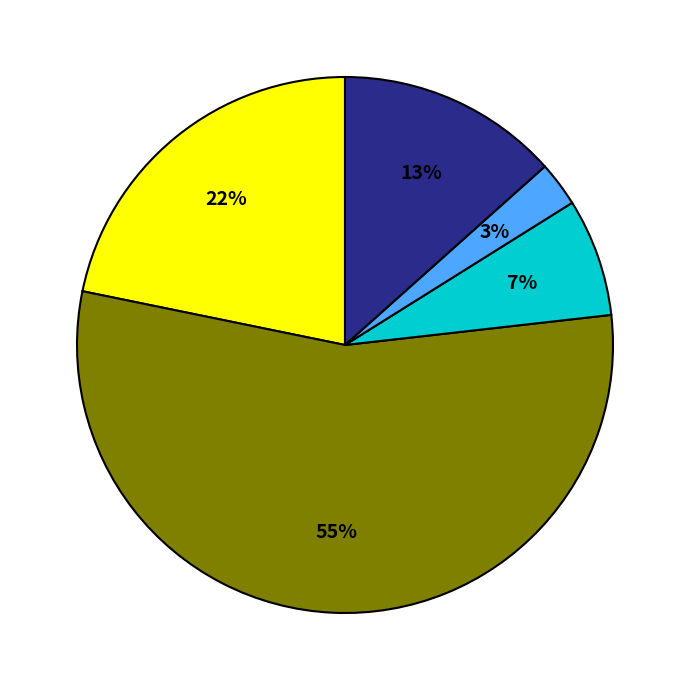

To the nearest percent, what is the difference between the largest and smallest slice percentages?

52%